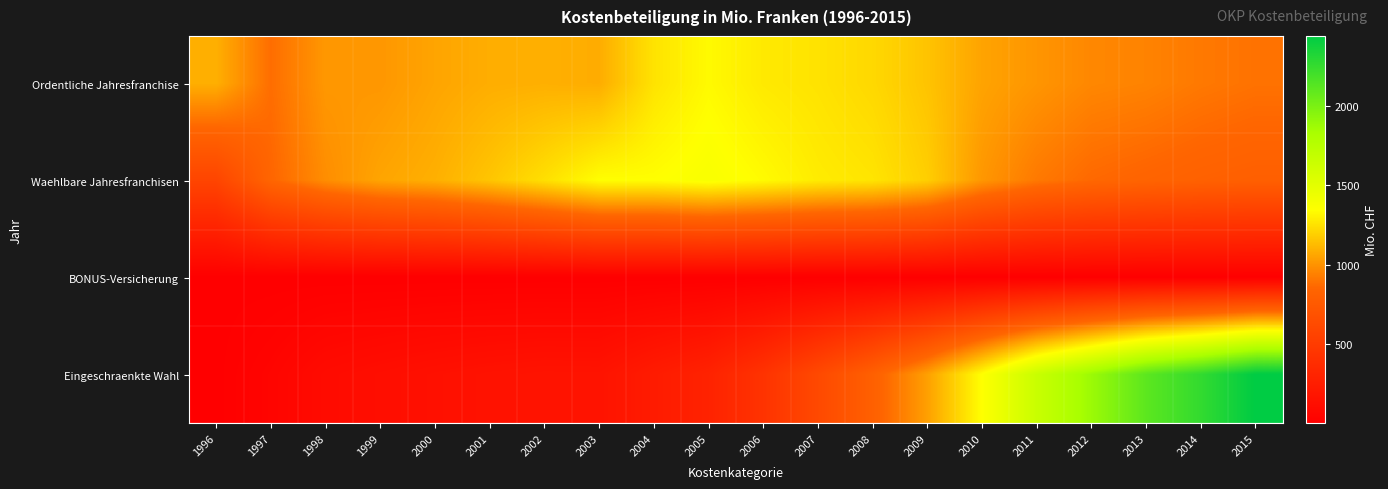

Which series changed the most between 1998 and 2008?

Eingeschraenkte Wahl